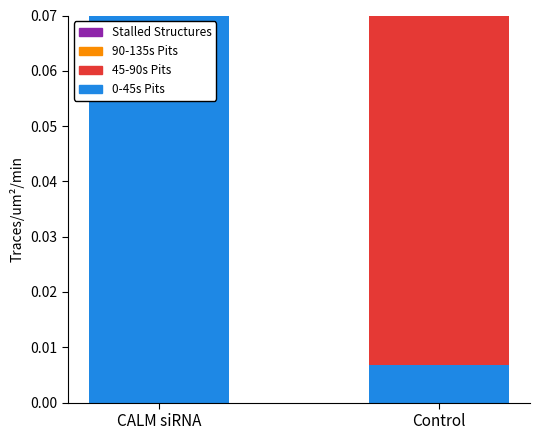

The 45-90s Pits series shows 0.6 at Control. True or false?

False